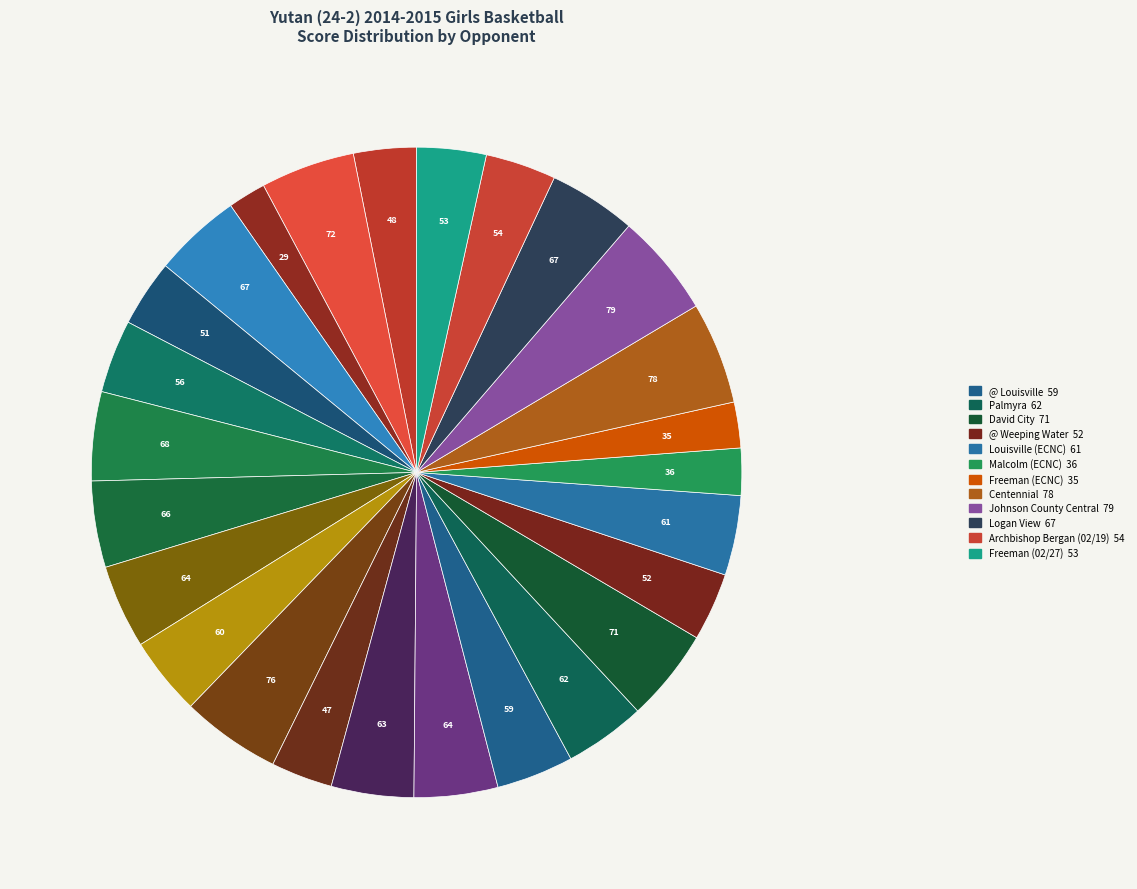

Count the number of slices in the pie.

26